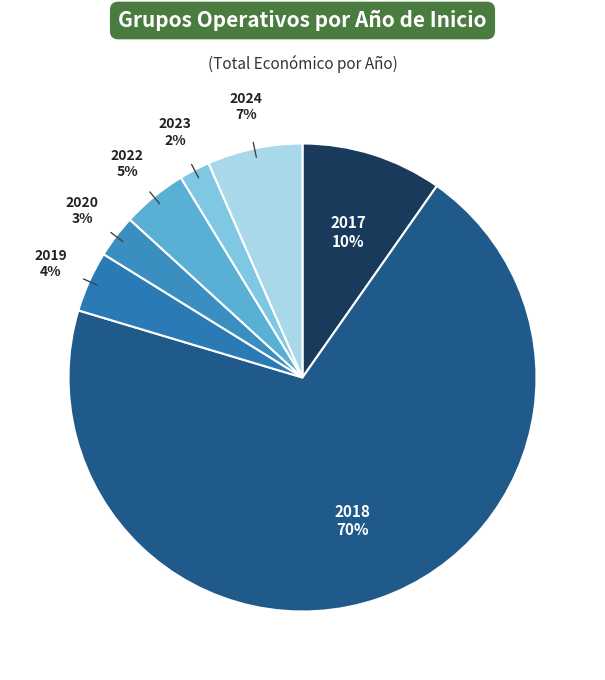

How many segments does this pie chart have?

7